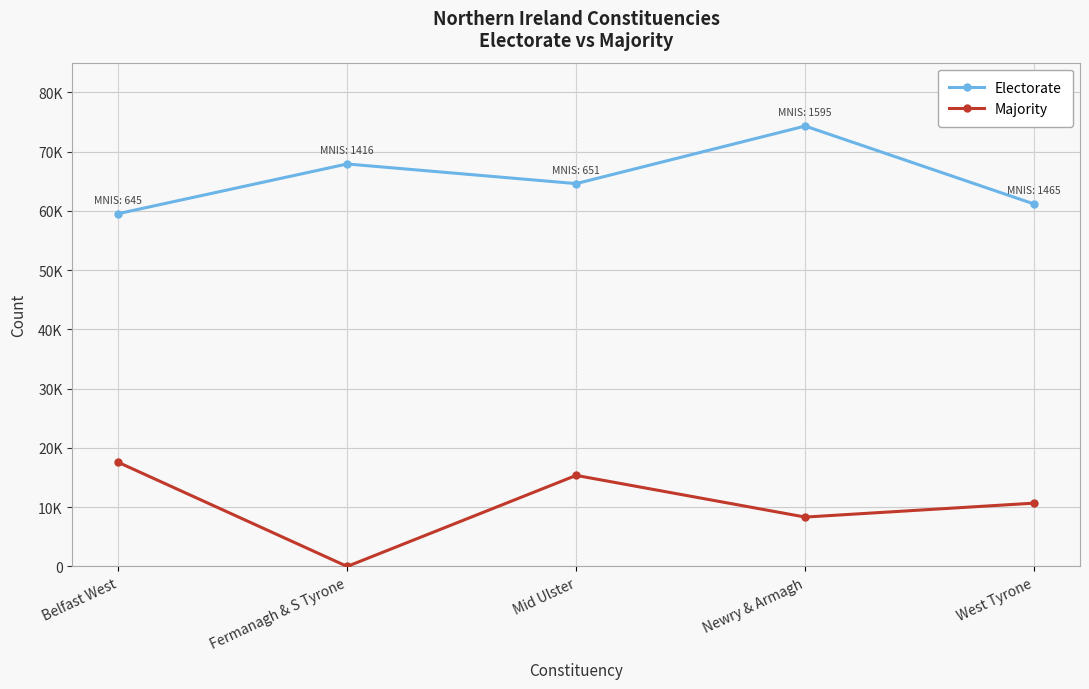

What are all the series names shown in the legend?

Electorate, Majority